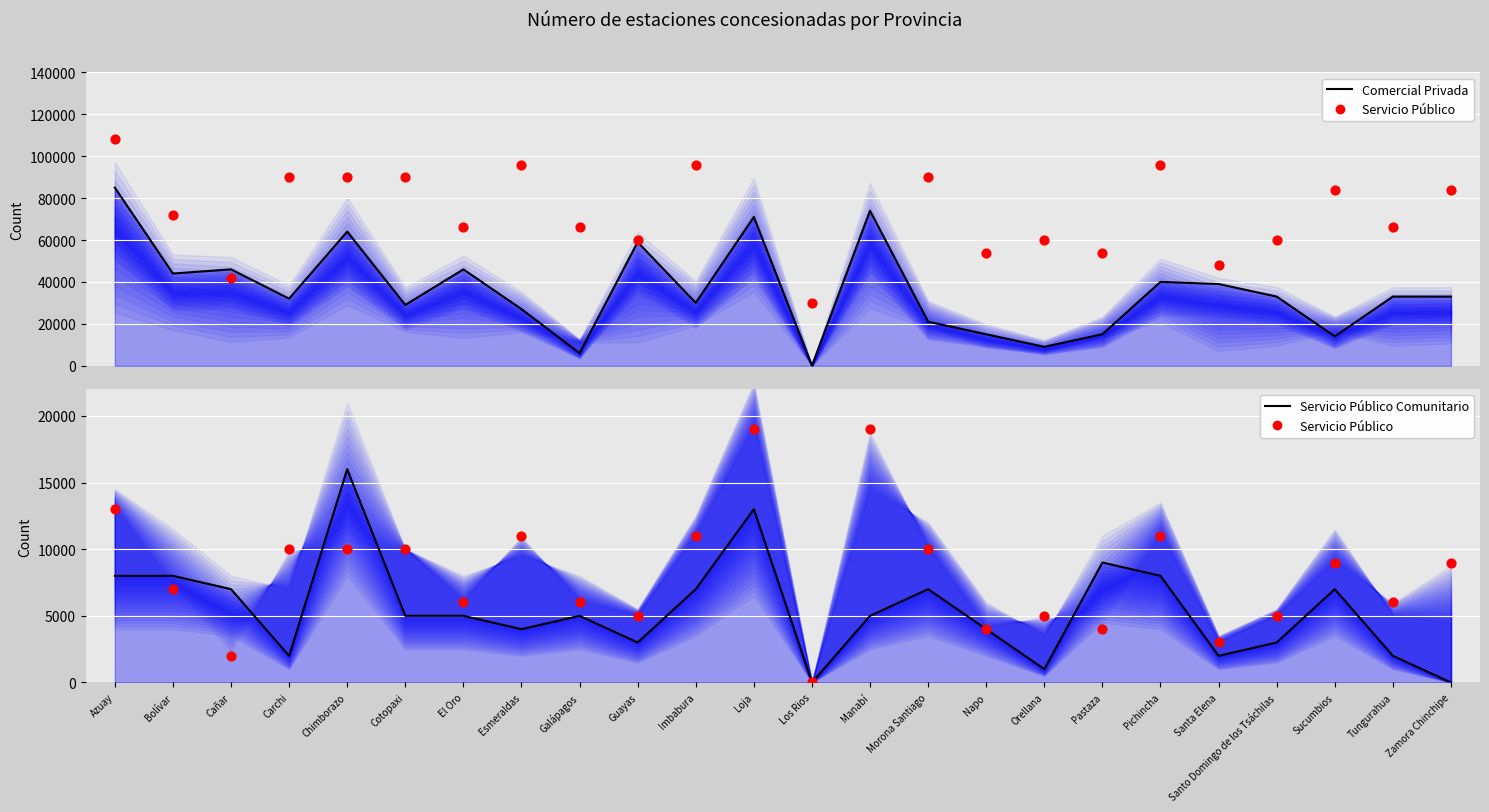

What is the total value across all series at Tungurahua?

107